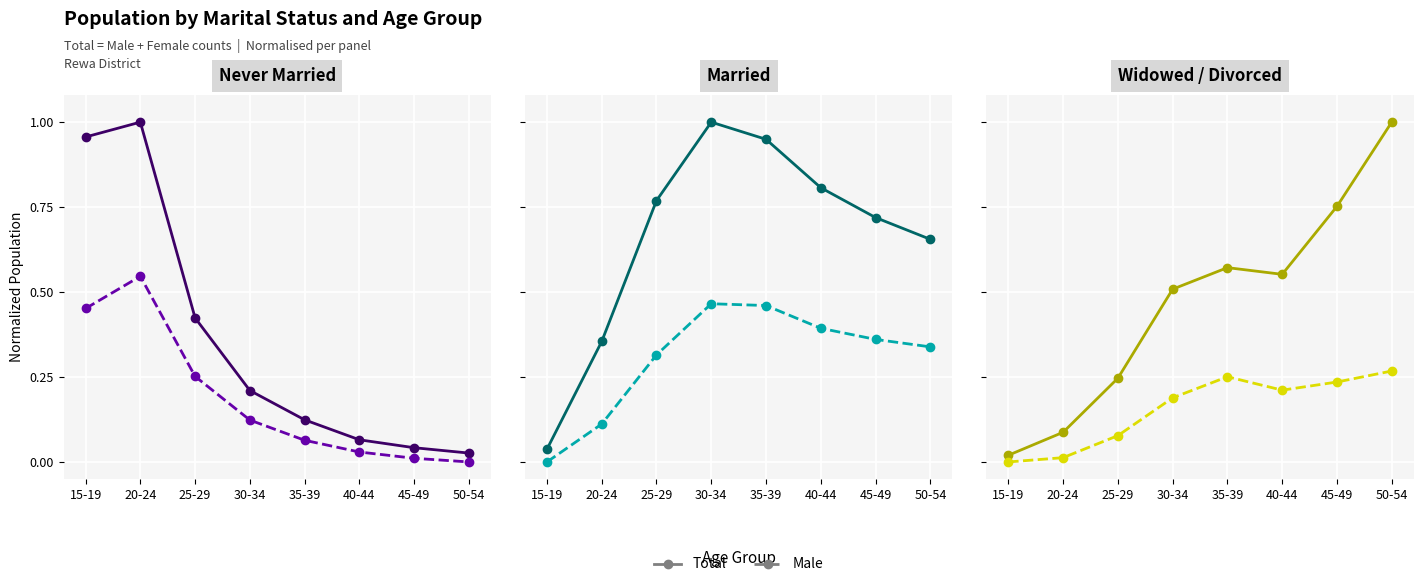

Which has a higher value, 30-34 or 35-39?

35-39